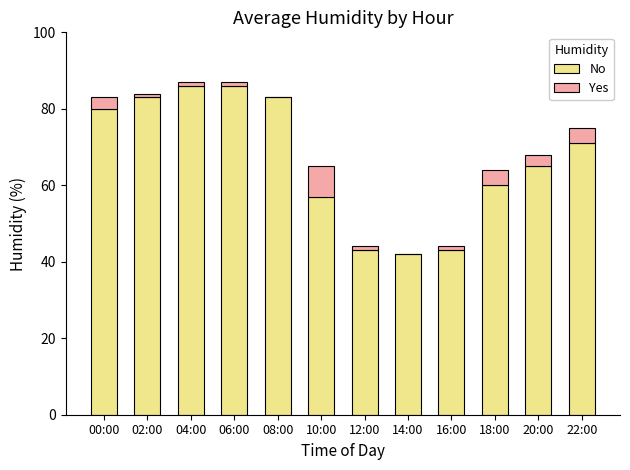

Reading left to right, transcribe the values for No.

00:00=80	02:00=83	04:00=86	06:00=86	08:00=83	10:00=57	12:00=43	14:00=42	16:00=43	18:00=60	20:00=65	22:00=71